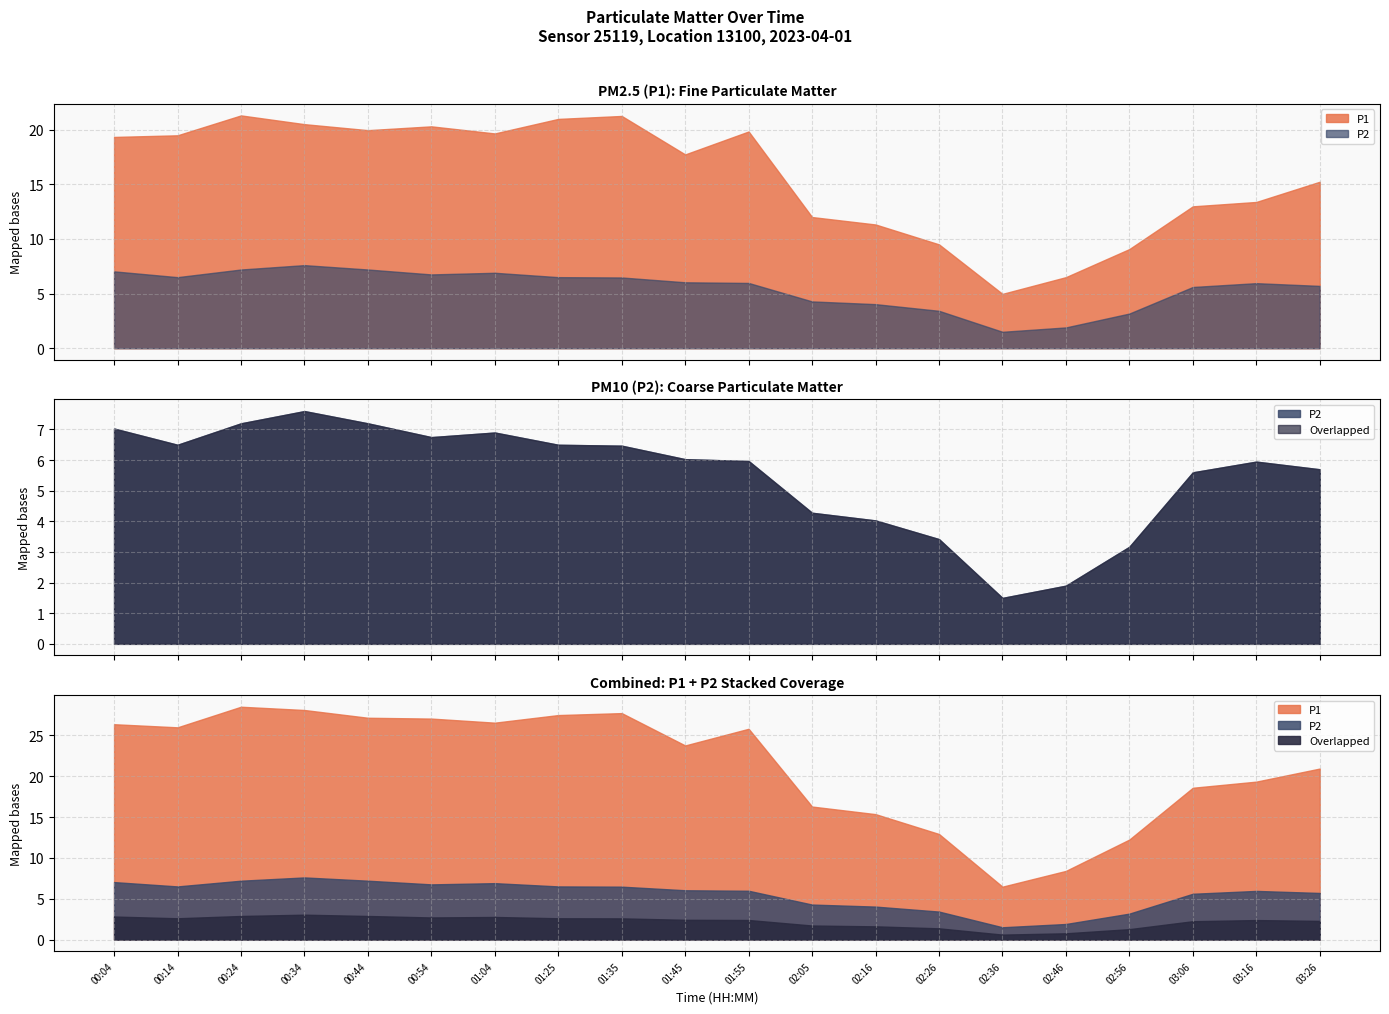

At which label does P1 reach its peak?

00:24